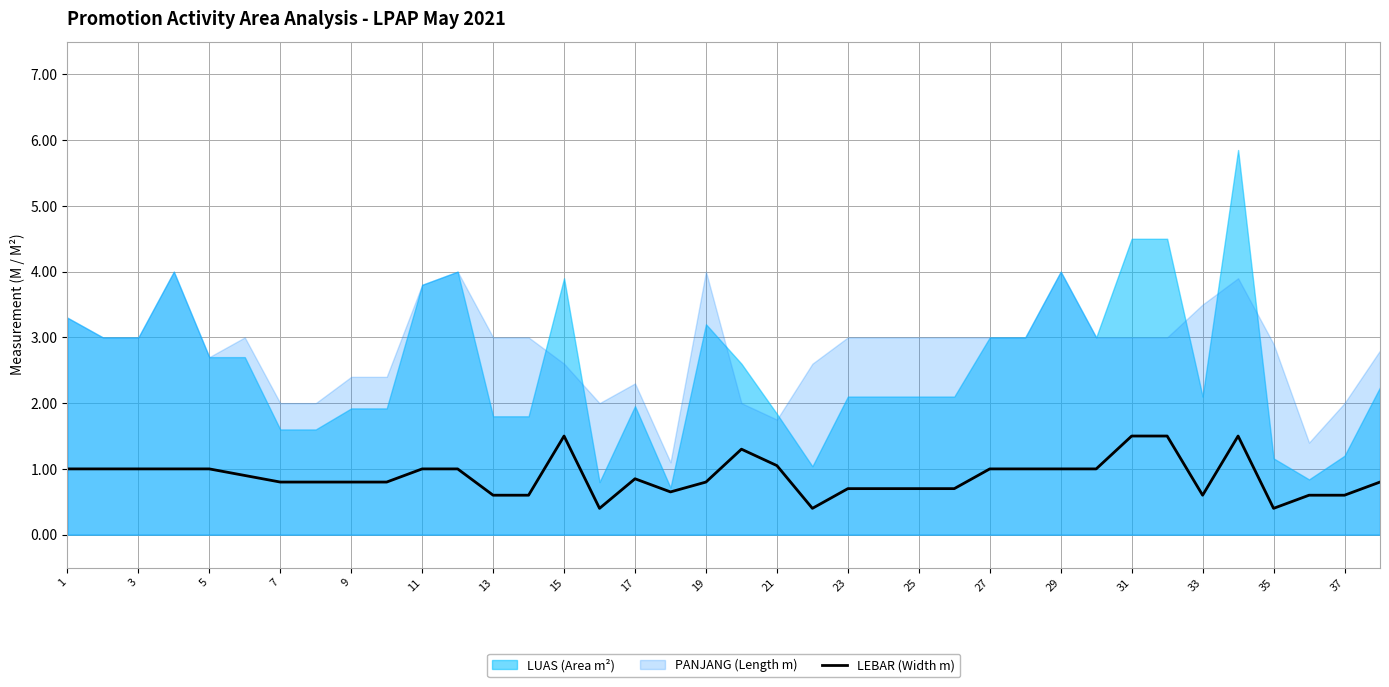

Is it true that the value at 1 is 0.3?

False